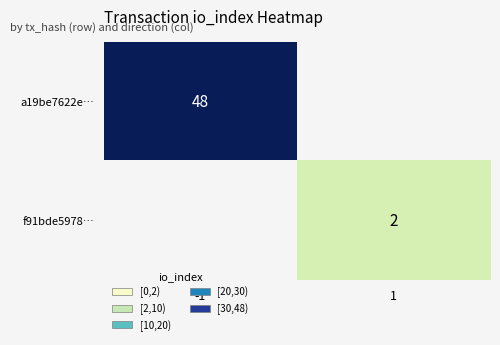

How many distinct data groups are displayed?

2